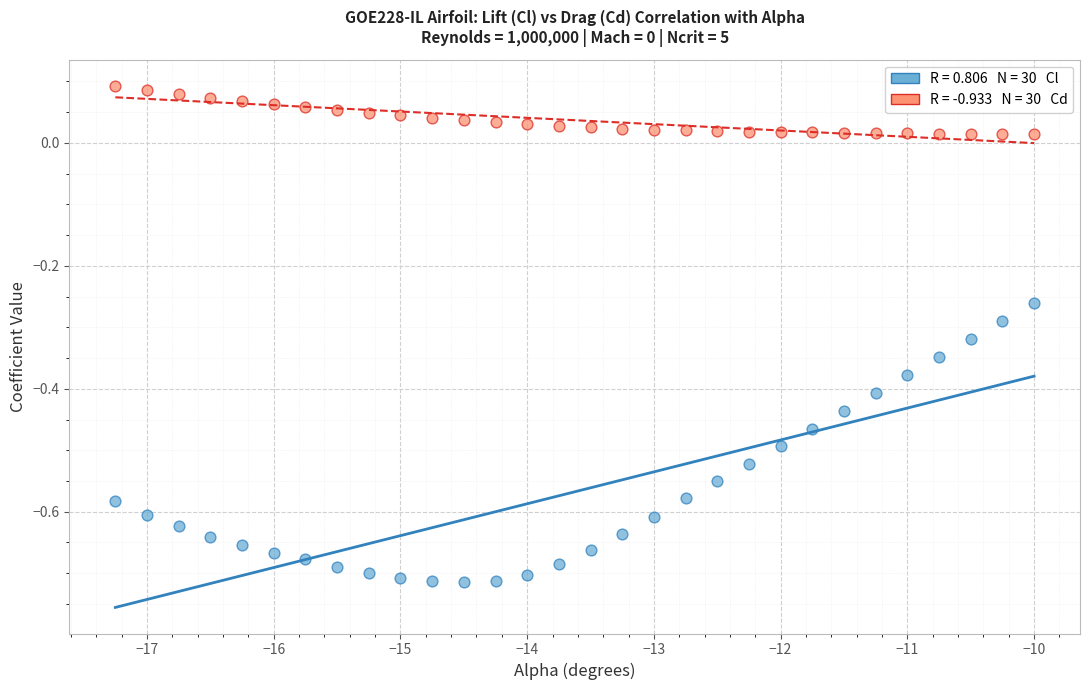

Across all data points, what is the range of X values (max minus min)?

7.2